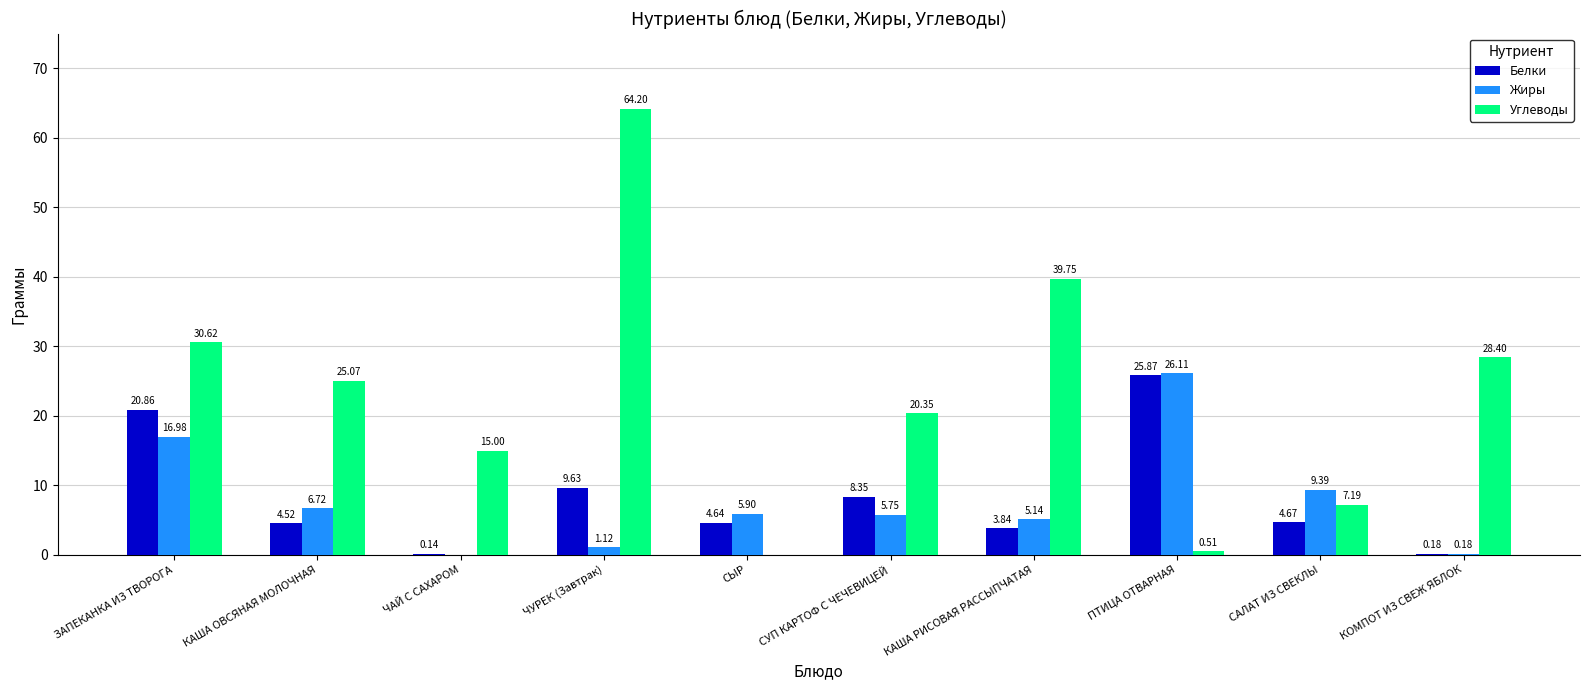

What is the total value across all series at КАША РИСОВАЯ РАССЫПЧАТАЯ?

48.7